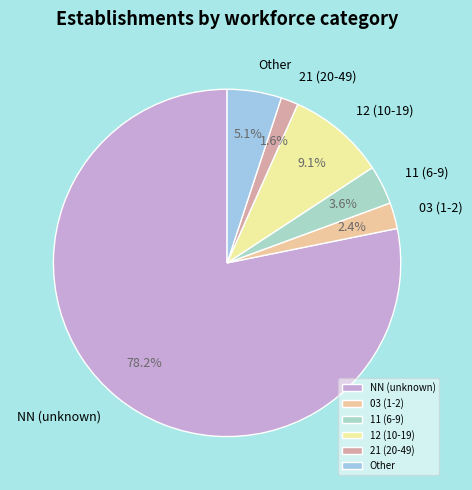

Combined, what portion of the pie is 21 (20-49) and 03 (1-2)?

4.0%